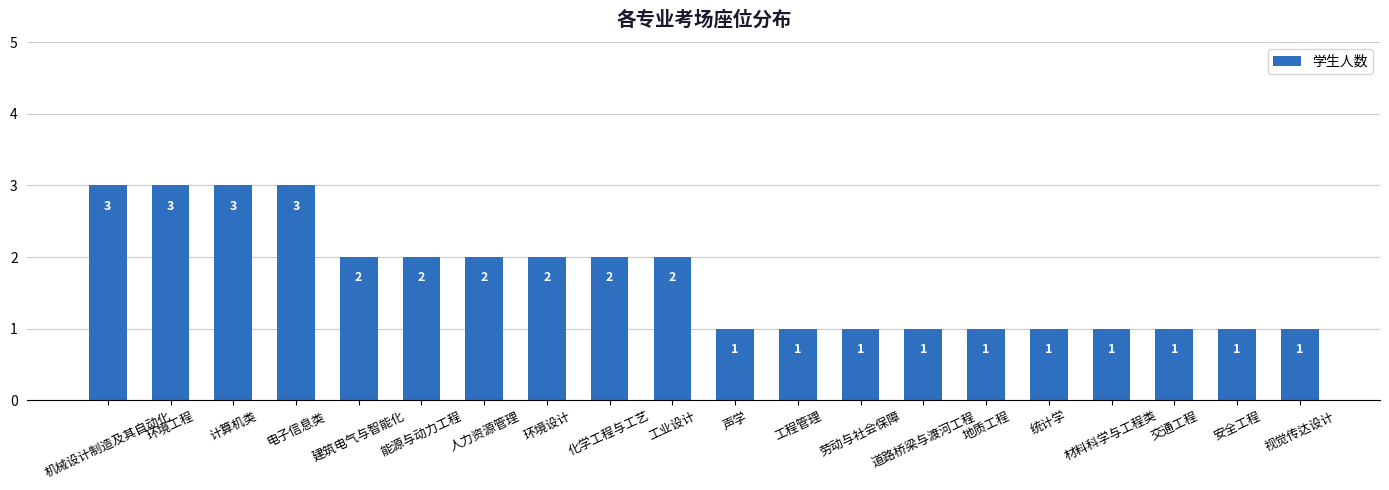

How many values are between 1 and 2?

16